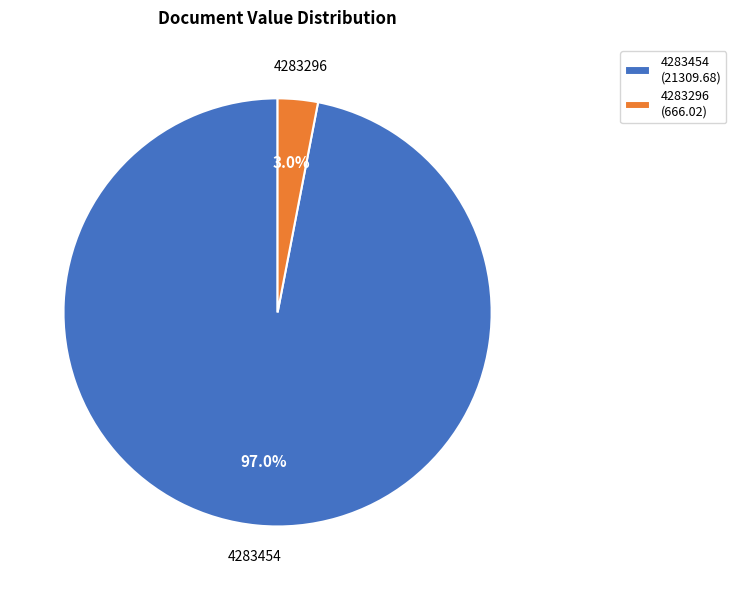

How many segments does this pie chart have?

2